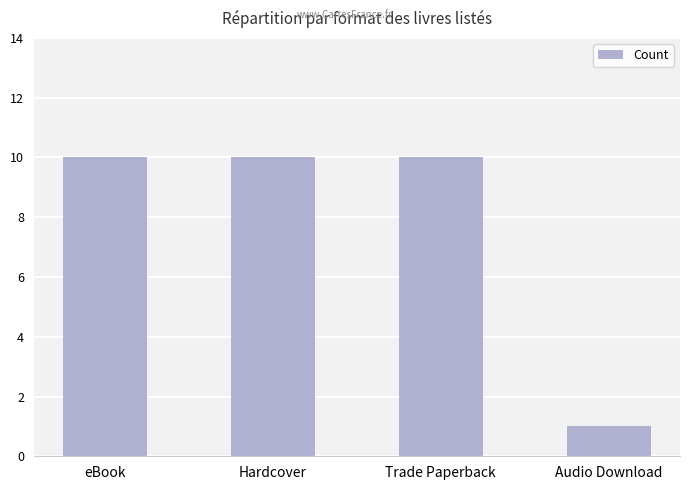

What is the ratio of the value at Trade Paperback to the value at Hardcover?

1.0